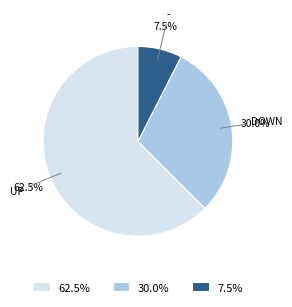

Is there a majority slice in this chart?

Yes